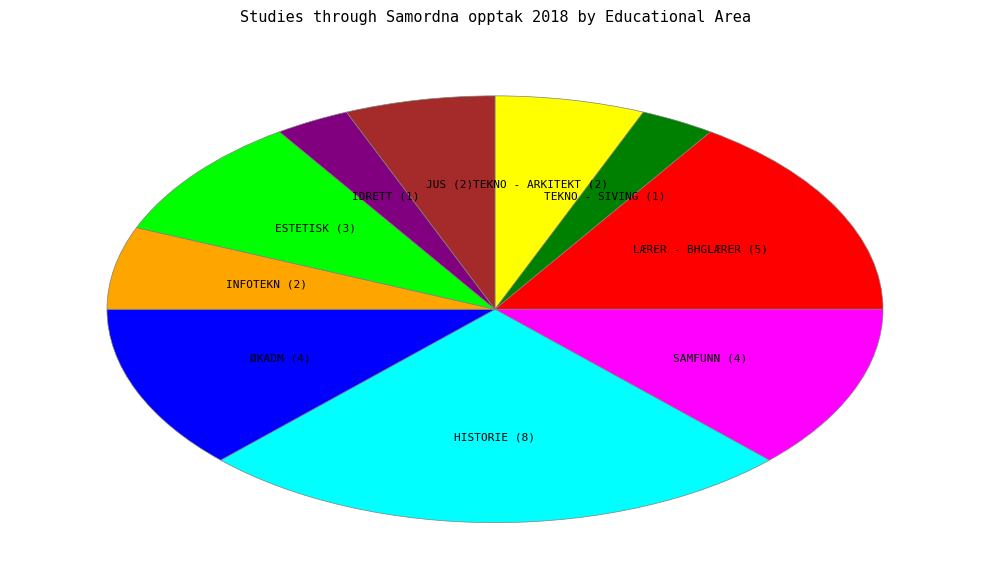

Does any single category account for the majority?

No